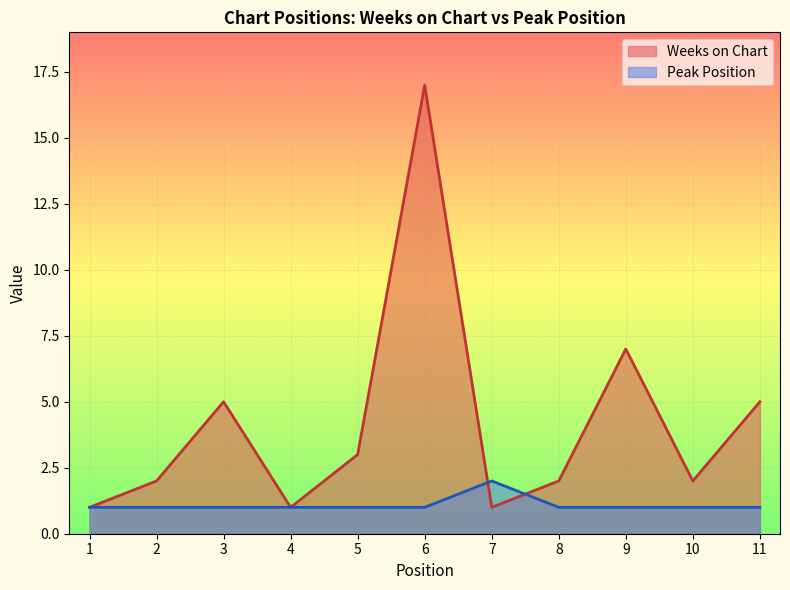

List the series in order of their overall mean, lowest first.

Peak Position, Weeks on Chart